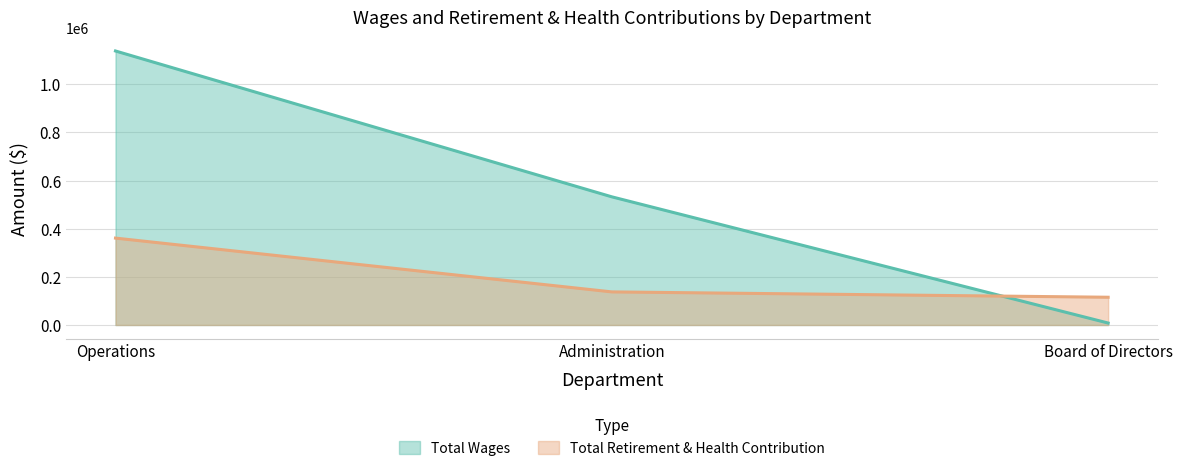

How many data points in Total Wages are above 532282?

1